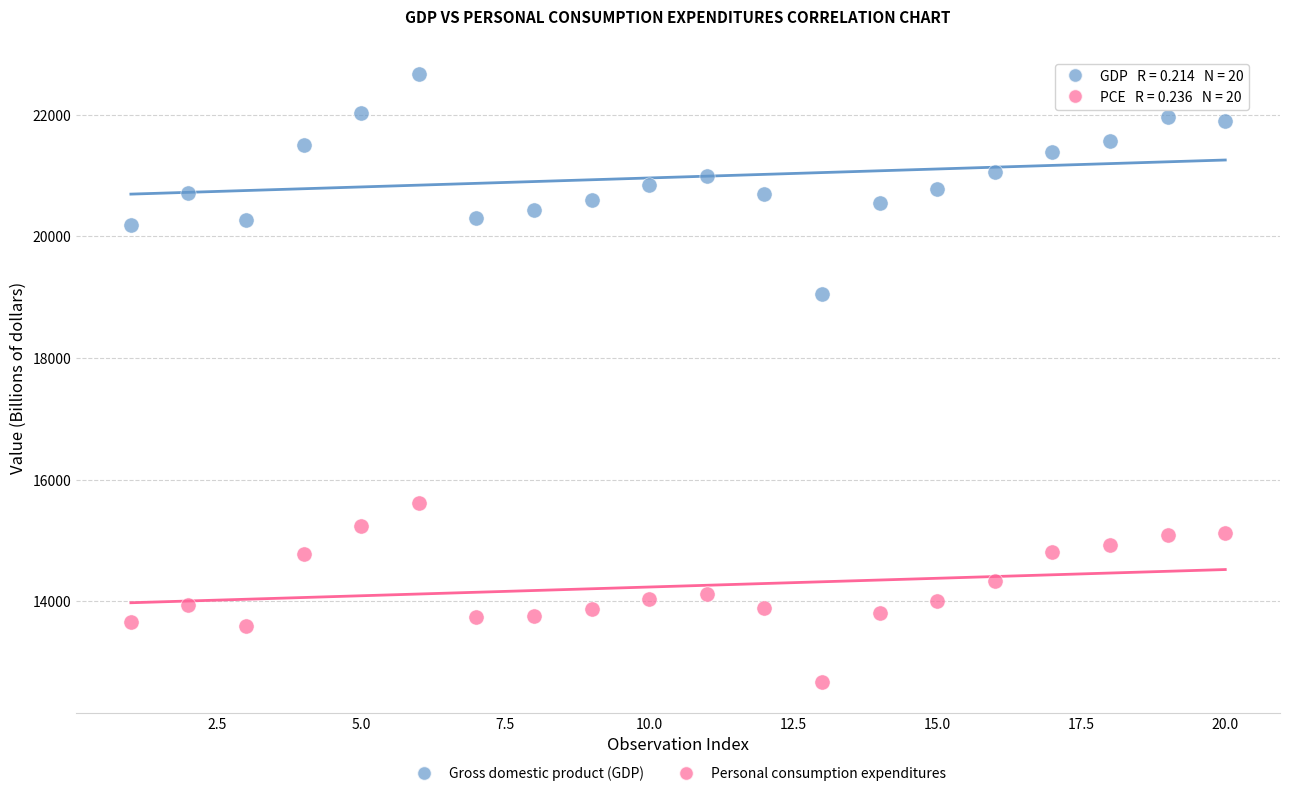

Across all series, what Y value is closest to 17671?

19056.6